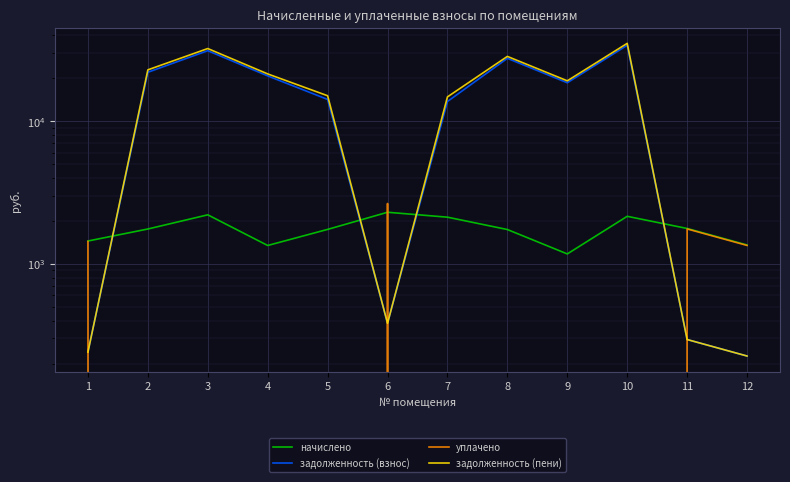

At which category is the sum across all series the highest?

10